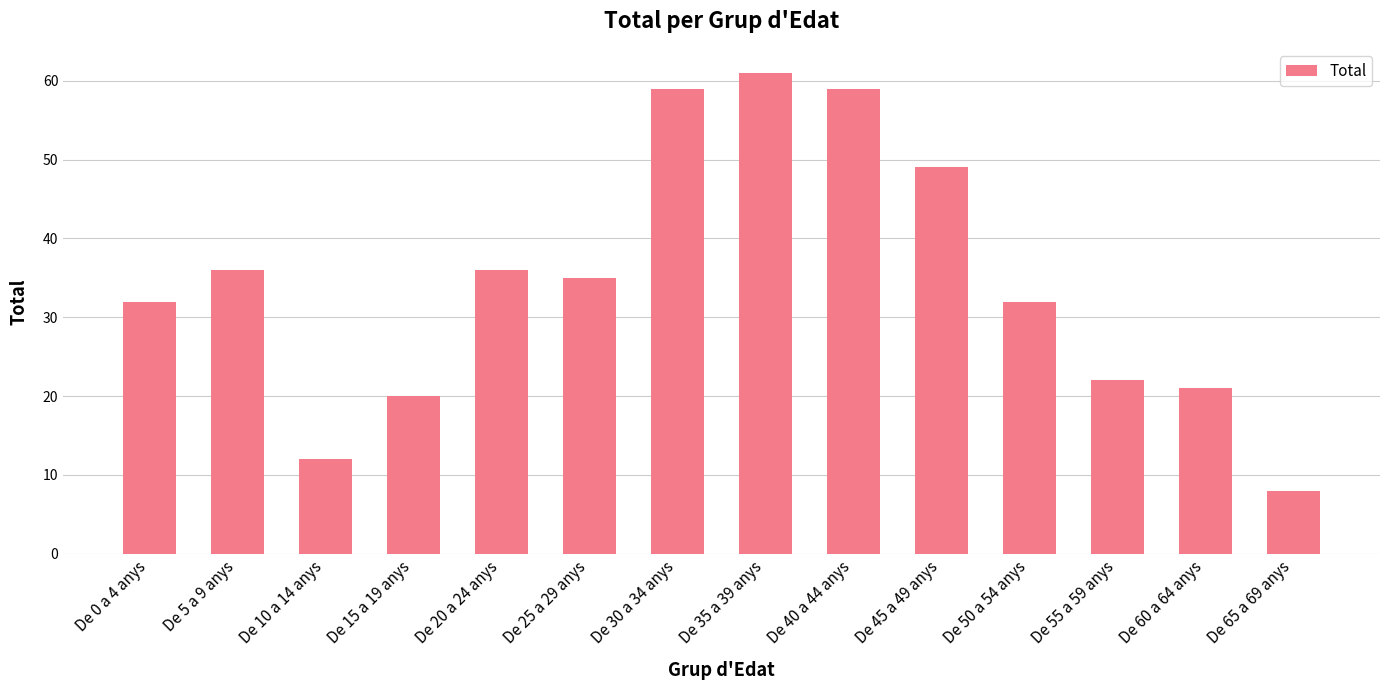

Reading left to right, what are all the values shown in this chart?

De 0 a 4 anys=32	De 5 a 9 anys=36	De 10 a 14 anys=12	De 15 a 19 anys=20	De 20 a 24 anys=36	De 25 a 29 anys=35	De 30 a 34 anys=59	De 35 a 39 anys=61	De 40 a 44 anys=59	De 45 a 49 anys=49	De 50 a 54 anys=32	De 55 a 59 anys=22	De 60 a 64 anys=21	De 65 a 69 anys=8